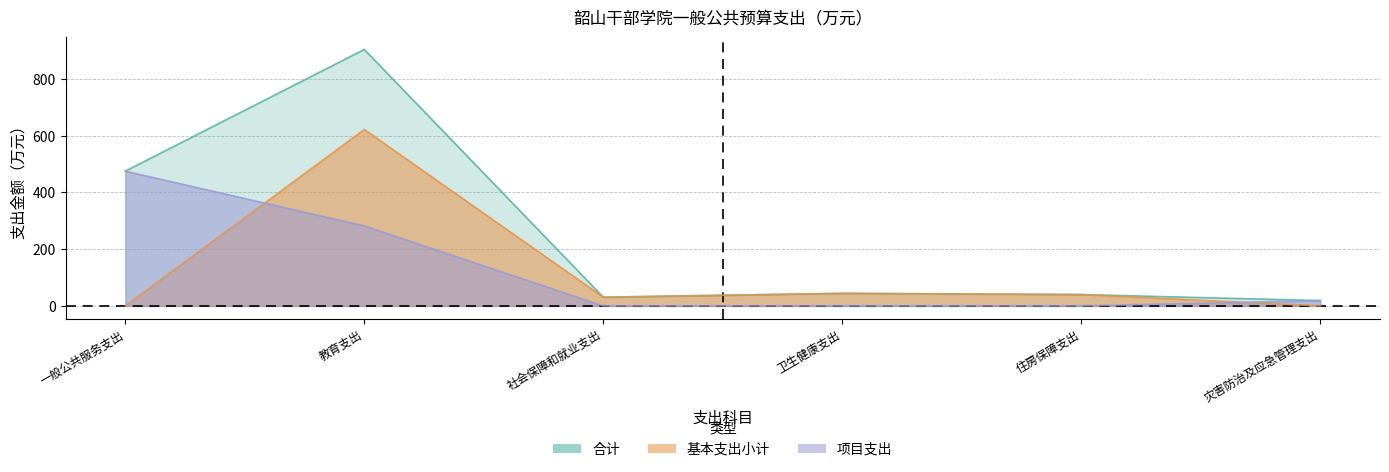

Reading left to right, what are all the values shown in this chart?

合计: 475.2	904.4	30.7	44.3	40.0	18.8
基本支出小计: 0.0	622.2	30.7	44.3	40.0	0.0
项目支出: 475.2	282.2	0.0	0.0	0.0	18.8